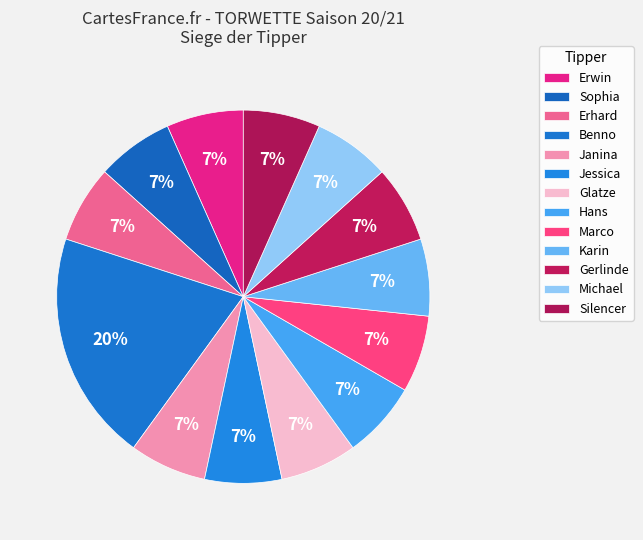

Count the number of slices in the pie.

13